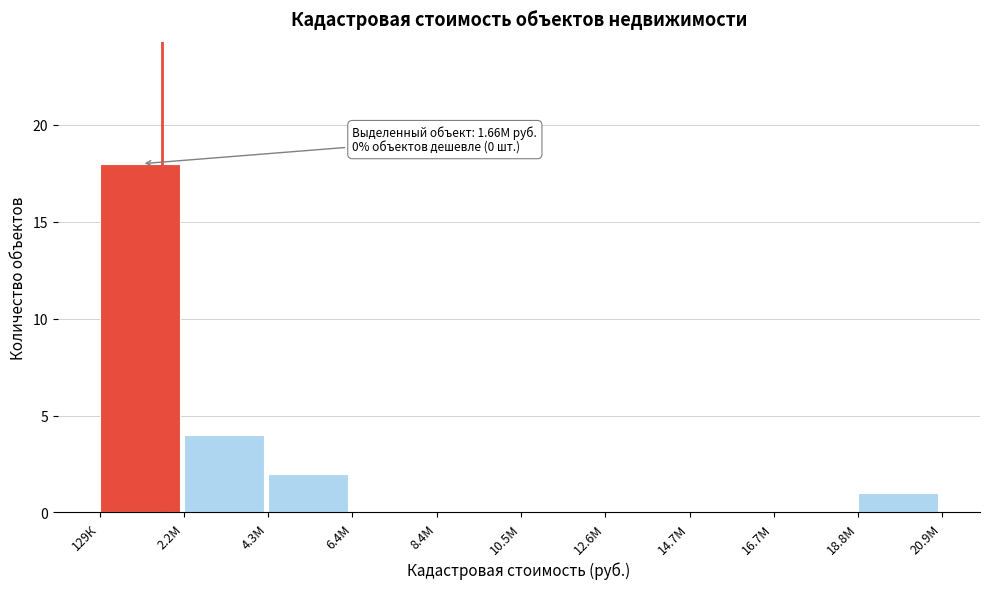

Reading right to left, list all the values displayed in this chart.

18.8М=1	16.7М=0	14.7М=0	12.6М=0	10.5М=0	8.4М=0	6.4М=0	4.3М=2	2.2М=4	129К=18